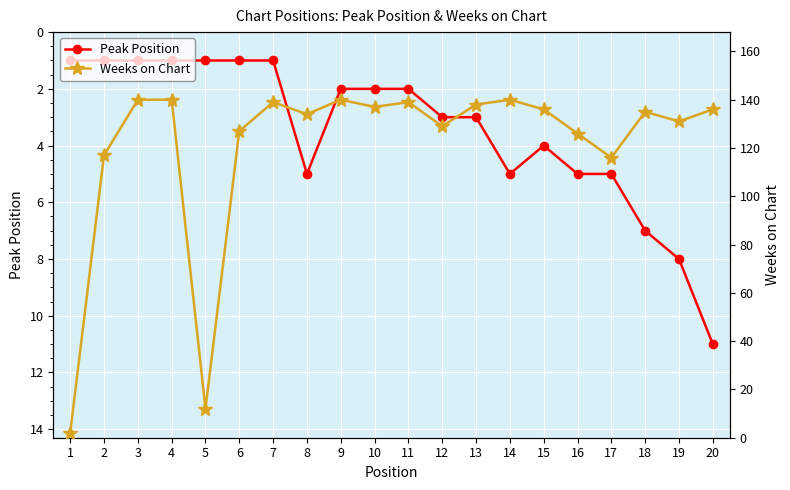

How many Peak Position values are between 1 and 5?

17